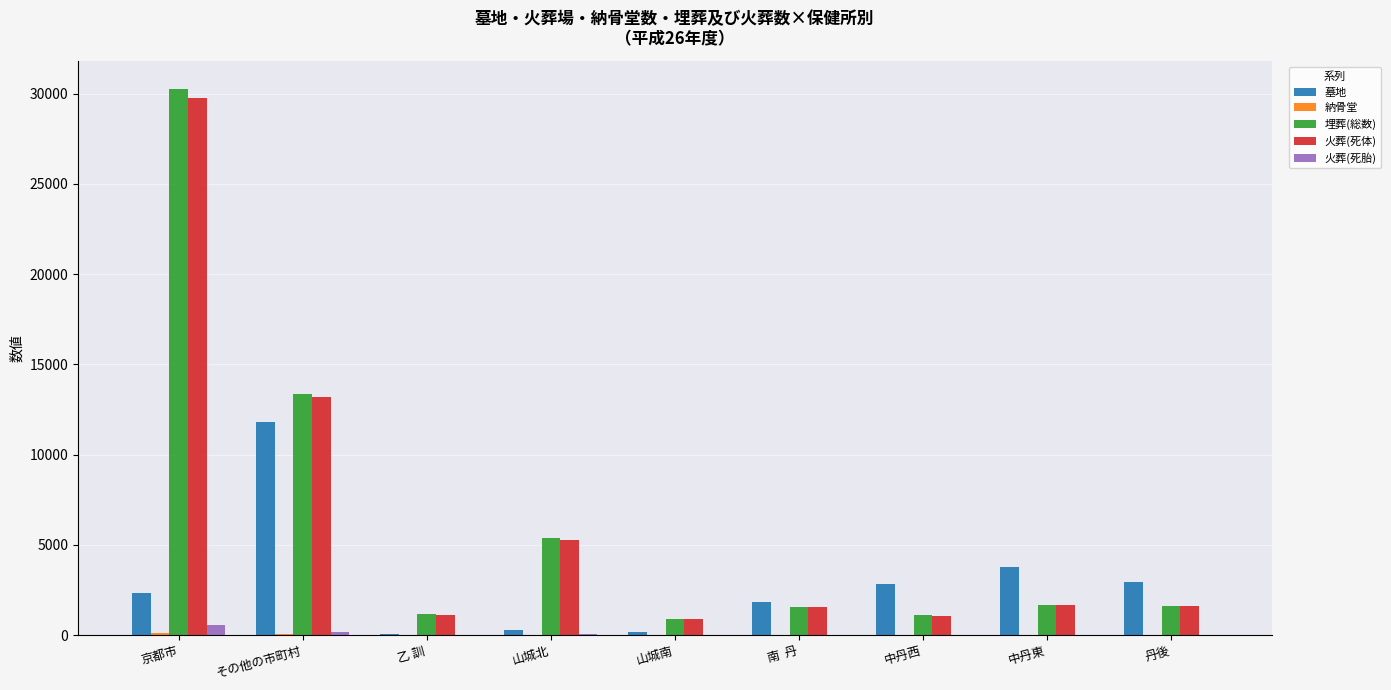

What is the greatest value displayed?

30277